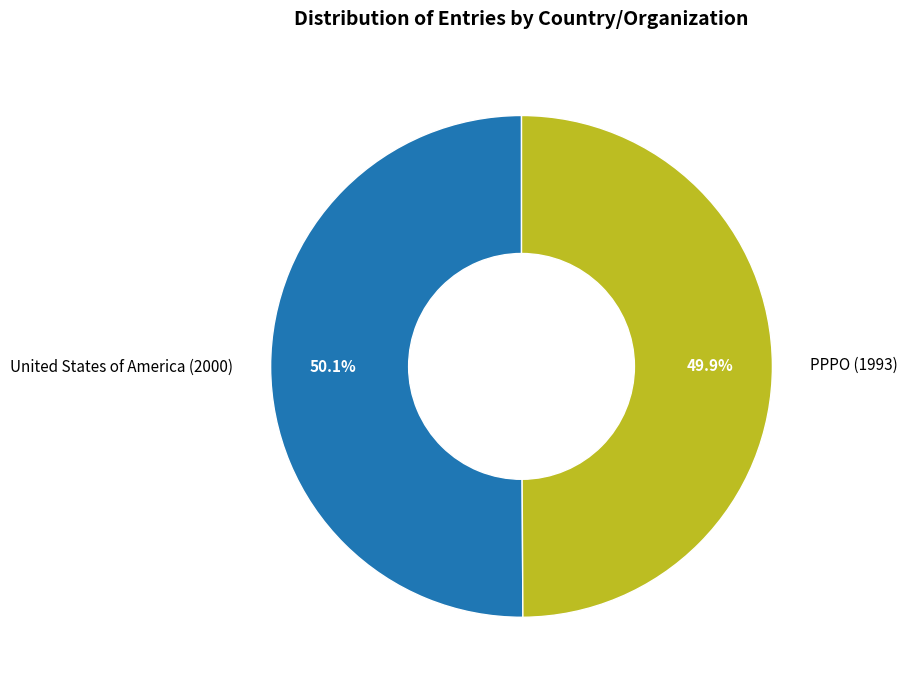

What percentage is NOT represented by PPPO (1993)?

50.1%